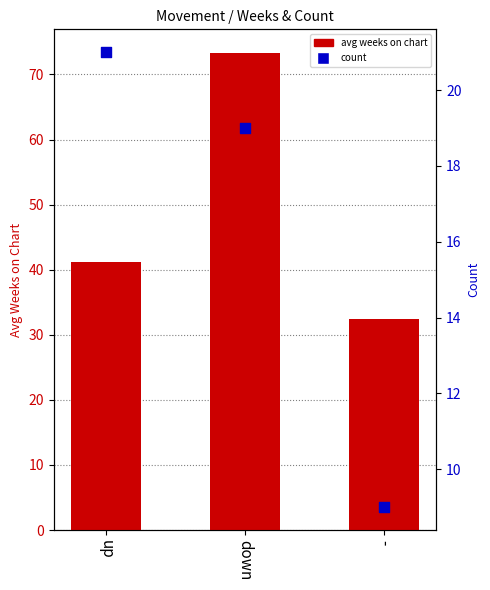

Which series contains the highest Y value?

avg weeks on chart